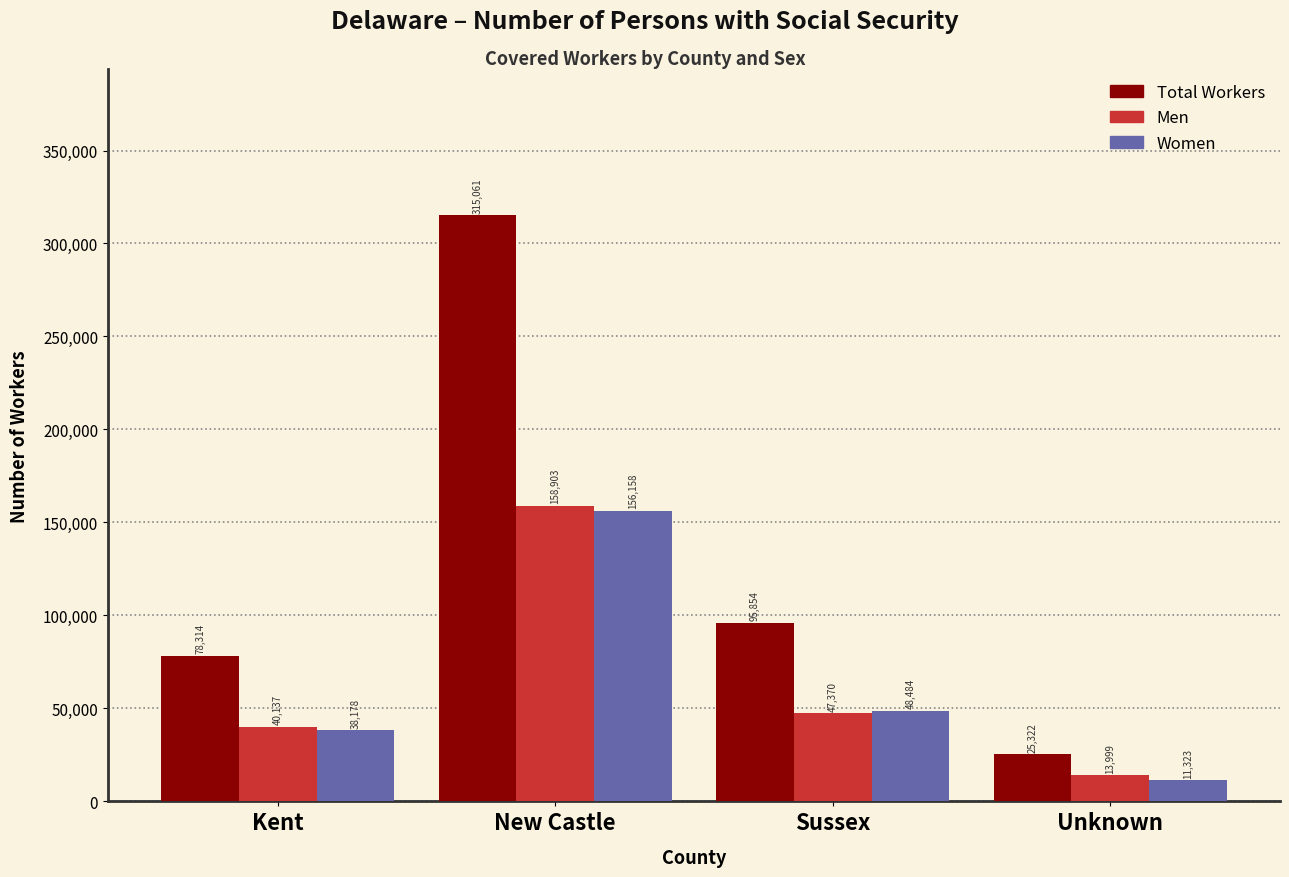

Reading left to right, list all the values displayed in this chart.

Total Workers: Kent=78314	New Castle=315061	Sussex=95854	Unknown=25322
Men: Kent=40137	New Castle=158903	Sussex=47370	Unknown=13999
Women: Kent=38178	New Castle=156158	Sussex=48484	Unknown=11323